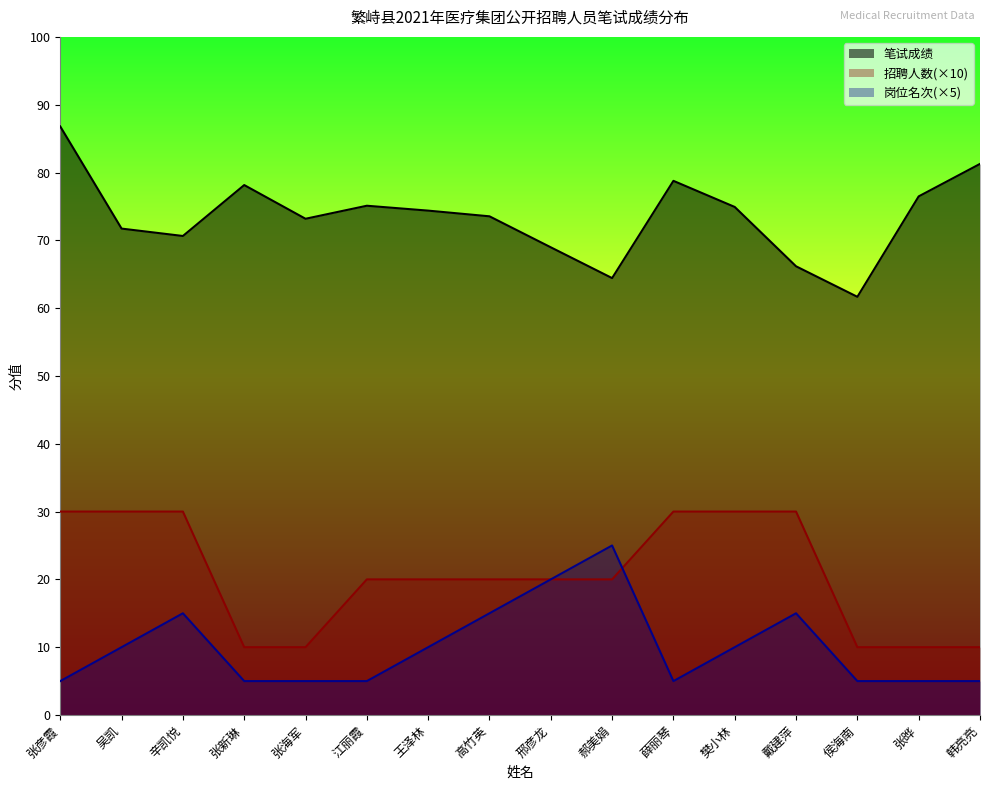

The 笔试成绩 series shows 100.0 at 樊小林. True or false?

False